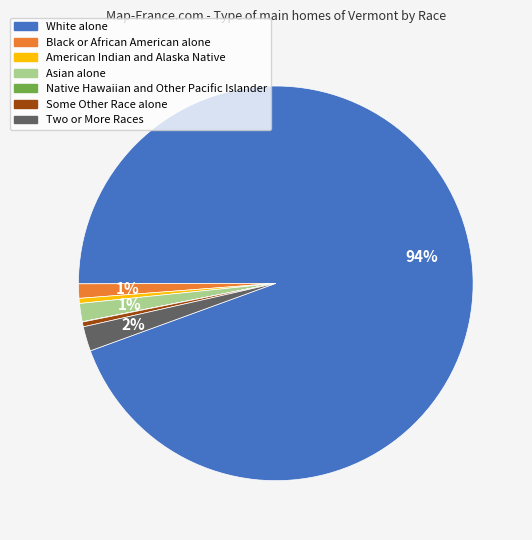

What is the majority slice?

White alone